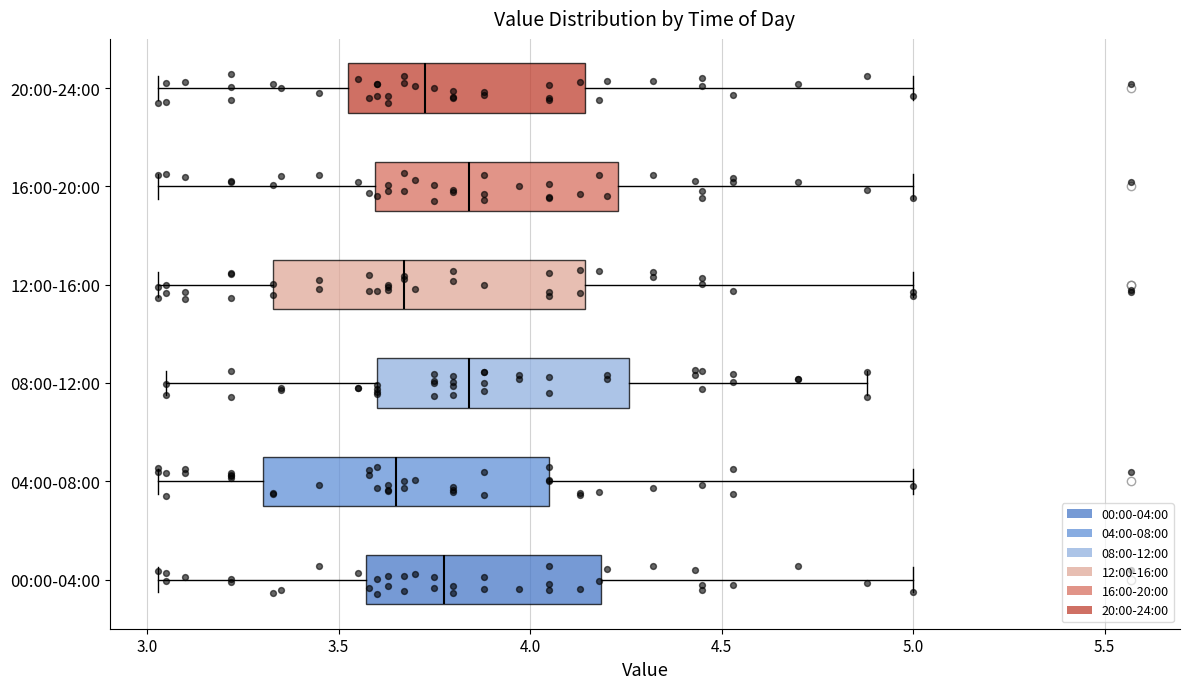

Reading bottom to top, transcribe this box plot: for each box, give where its median line is, the range the box spans, and where its two whiskers end, as read against the x-axis. The values are not printed on the chart, so give them approximately, as read against the axis.

00:00-04:00: median 3.80, box 3.55 to 4.20, whiskers 3.05 to 5.00
04:00-08:00: median 3.65, box 3.30 to 4.05, whiskers 3.05 to 5.00
08:00-12:00: median 3.85, box 3.60 to 4.25, whiskers 3.05 to 4.90
12:00-16:00: median 3.65, box 3.35 to 4.15, whiskers 3.05 to 5.00
16:00-20:00: median 3.85, box 3.60 to 4.25, whiskers 3.05 to 5.00
20:00-24:00: median 3.75, box 3.55 to 4.15, whiskers 3.05 to 5.00